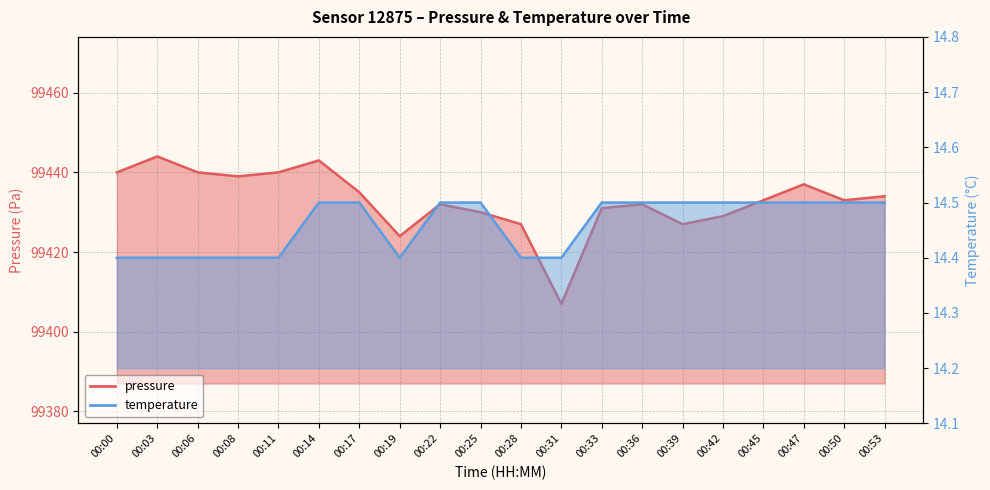

Reading left to right, what are all the values shown in this chart?

pressure: 00:00=99440.0	00:03=99444.0	00:06=99440.0	00:08=99439.0	00:11=99440.0	00:14=99443.0	00:17=99435.0	00:19=99424.0	00:22=99432.0	00:25=99430.0	00:28=99427.0	00:31=99407.0	00:33=99431.0	00:36=99432.0	00:39=99427.0	00:42=99429.0	00:45=99433.0	00:47=99437.0	00:50=99433.0	00:53=99434.0
temperature: 00:00=14.4	00:03=14.4	00:06=14.4	00:08=14.4	00:11=14.4	00:14=14.5	00:17=14.5	00:19=14.4	00:22=14.5	00:25=14.5	00:28=14.4	00:31=14.4	00:33=14.5	00:36=14.5	00:39=14.5	00:42=14.5	00:45=14.5	00:47=14.5	00:50=14.5	00:53=14.5